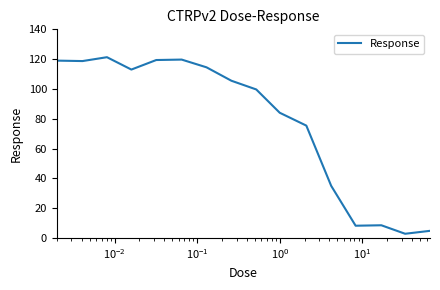

What is the maximum value shown in the chart?

121.3